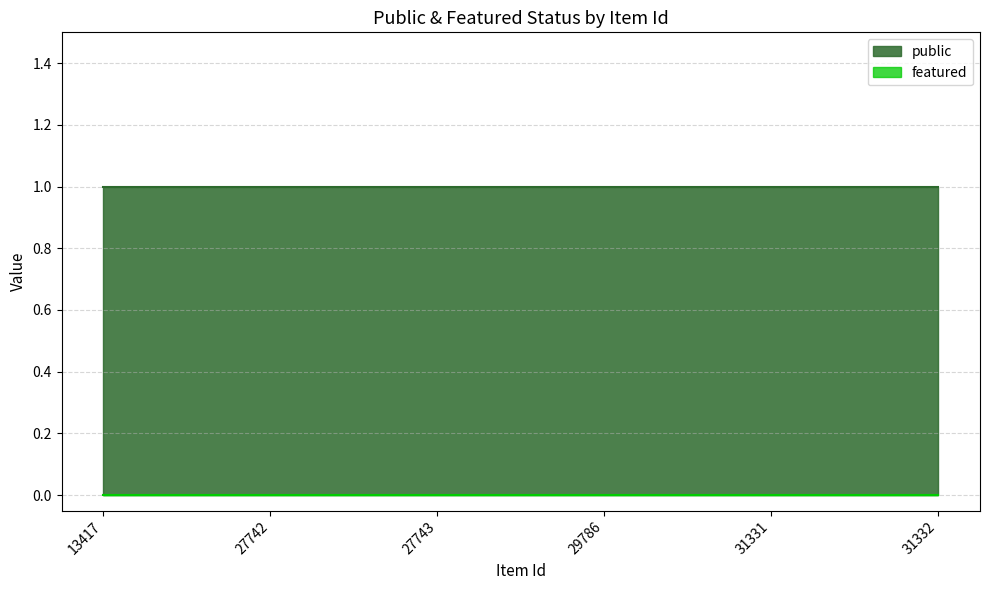

Which series has the largest total across all categories?

public